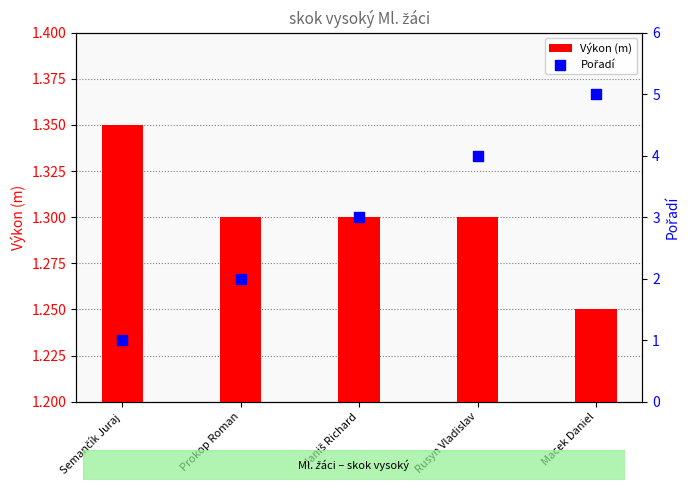

Which series has the largest total across all categories?

Pořadí